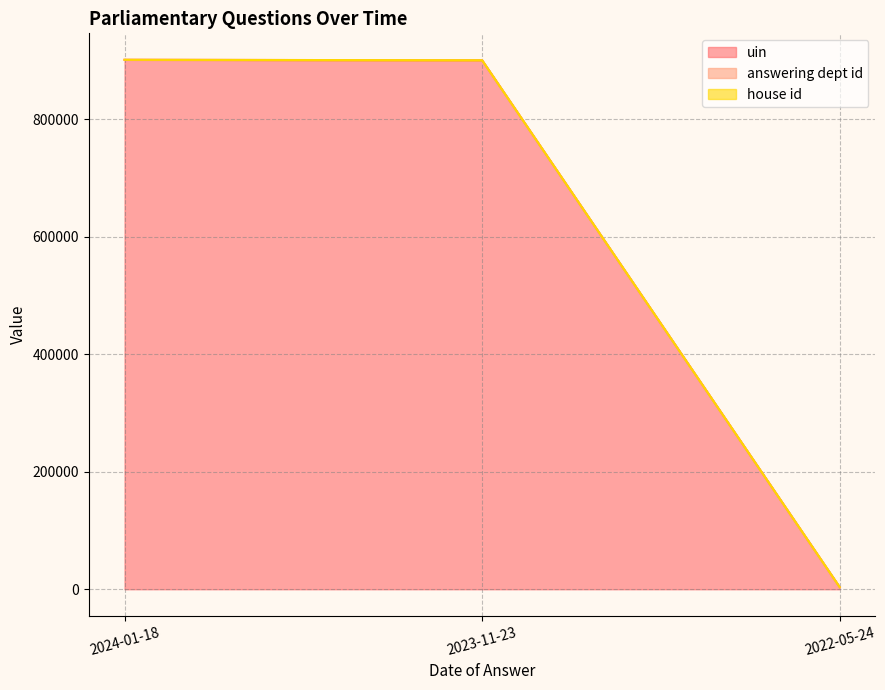

The value of uin at 2024-01-18 is 901027. True or false?

True